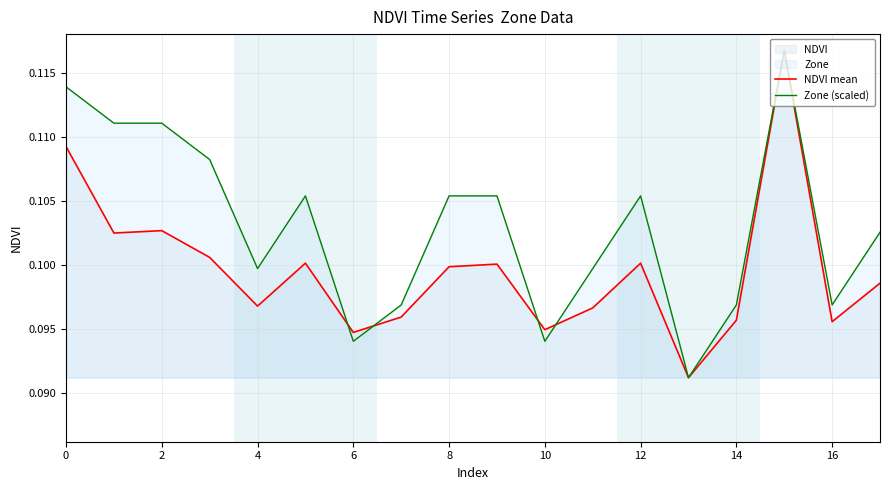

Rank the series by their maximum value, from highest to lowest.

NDVI mean, Zone (scaled)